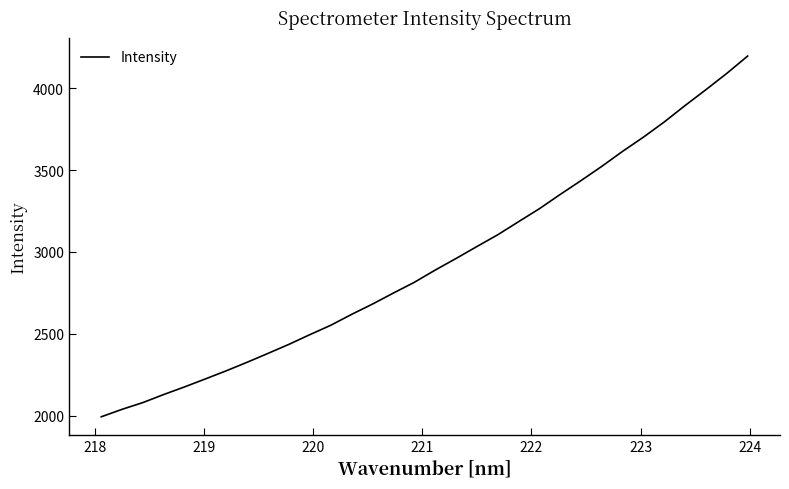

What is the greatest value displayed?

4197.1